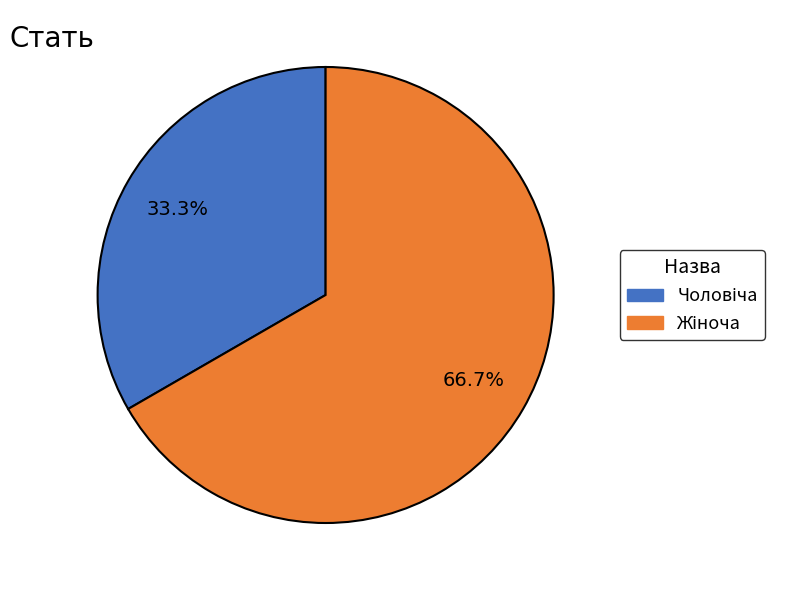

Is there a majority slice in this chart?

Yes